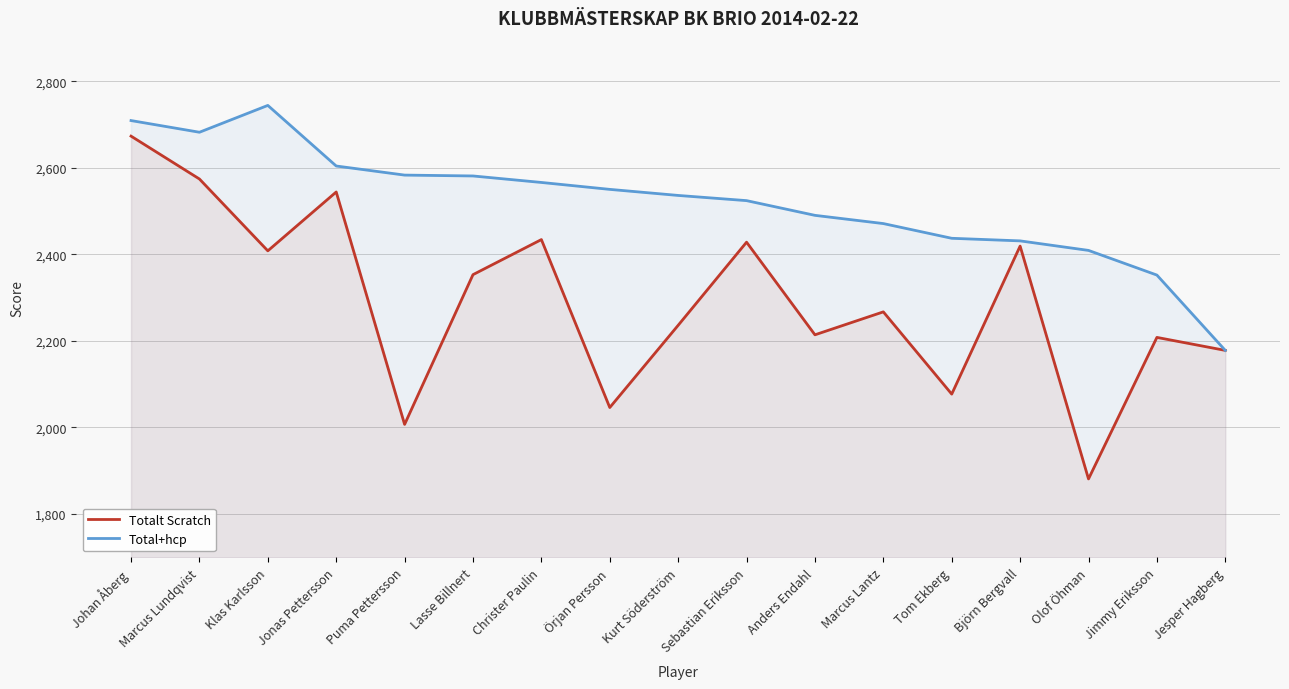

At which label does Total+hcp first exceed 2536?

Johan Åberg